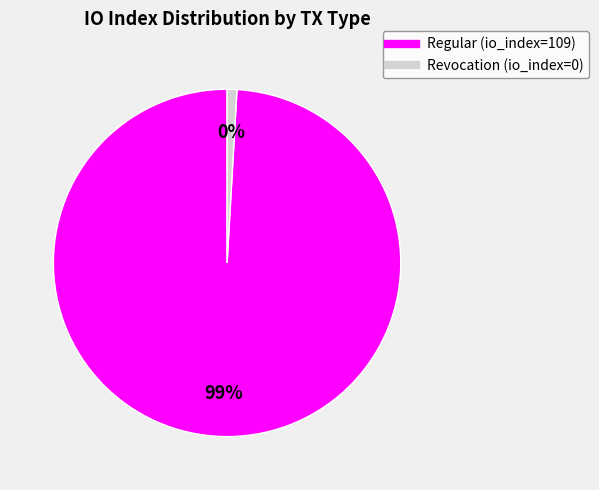

How many slices are in this pie chart?

2